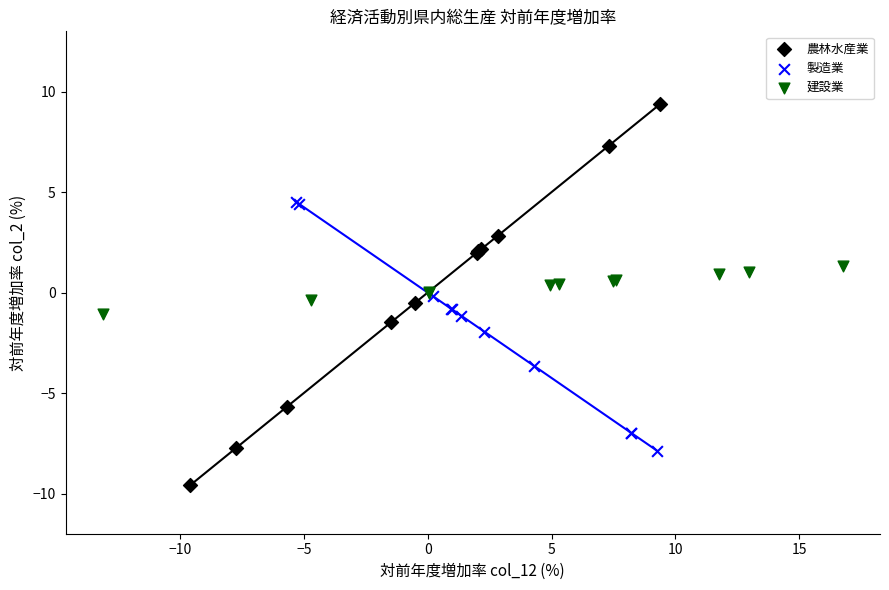

Which series has the largest Y range (max minus min)?

農林水産業